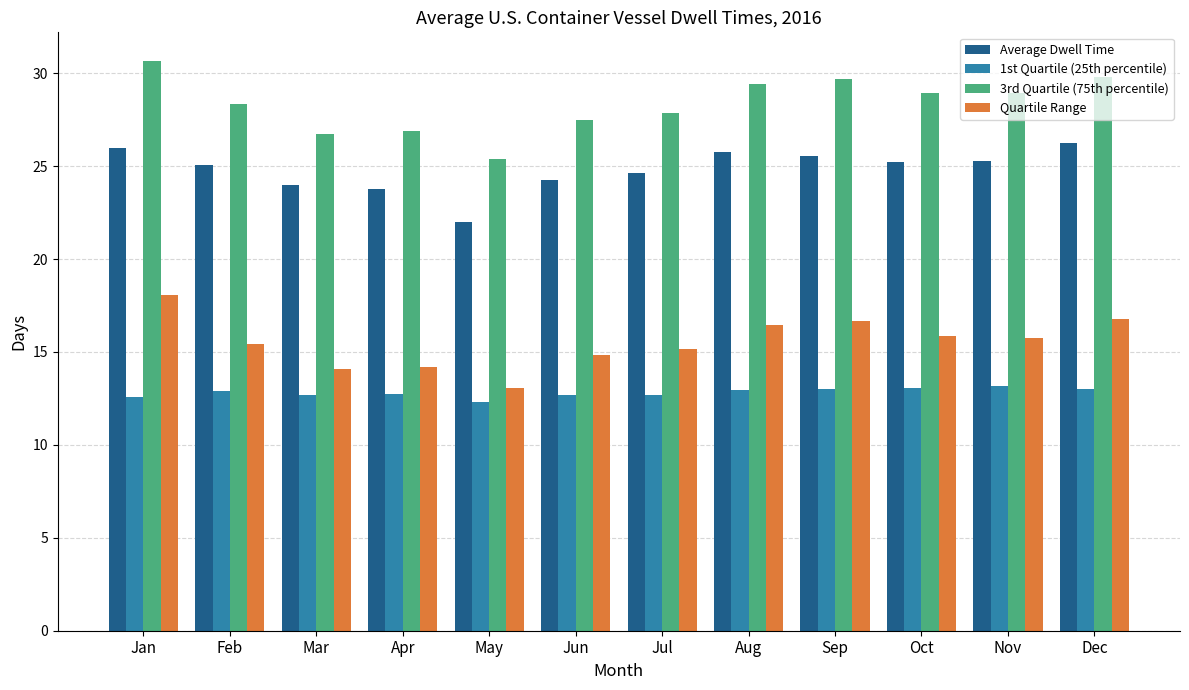

What is the total value across all series at Jun?

79.2